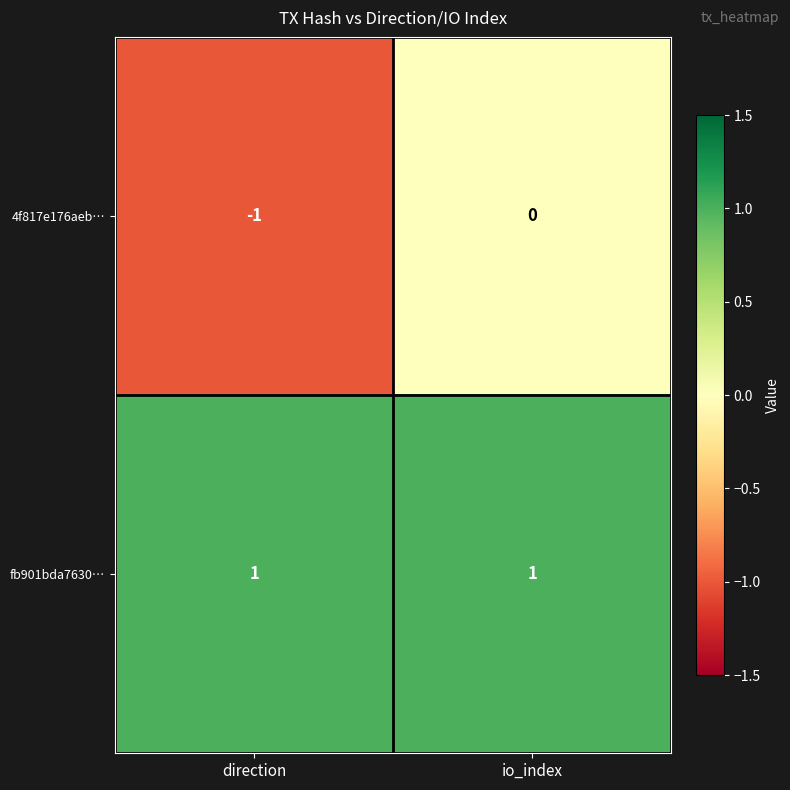

What is the spread (max minus min) of values at direction?

2